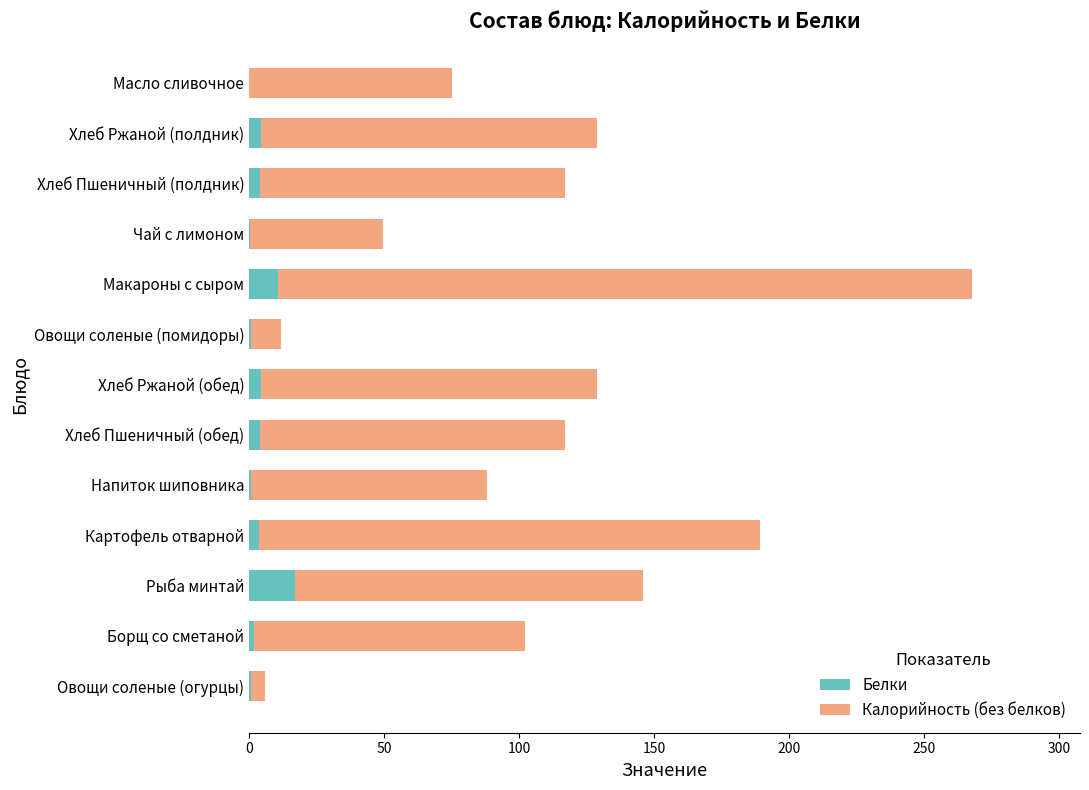

What is the highest value of the Белки series?

17.1